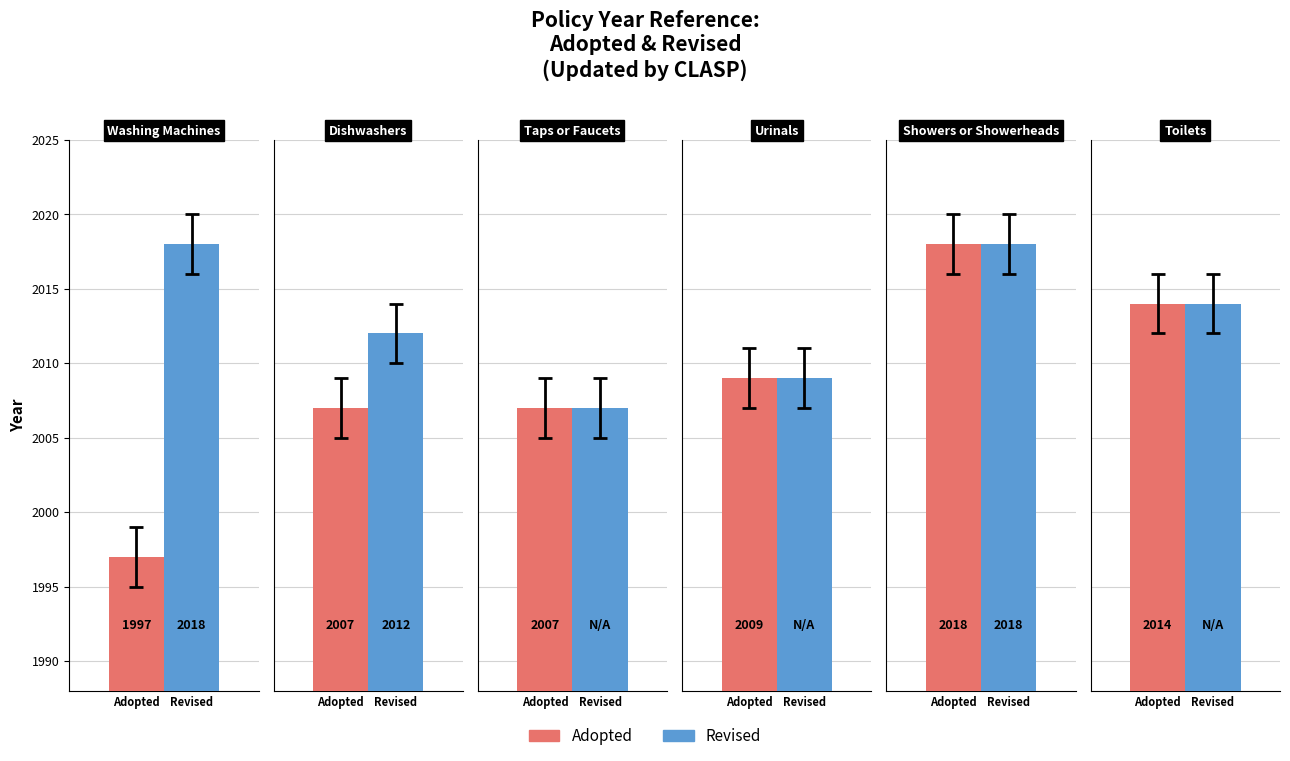

What position from the left is Showers or Showerheads?

5